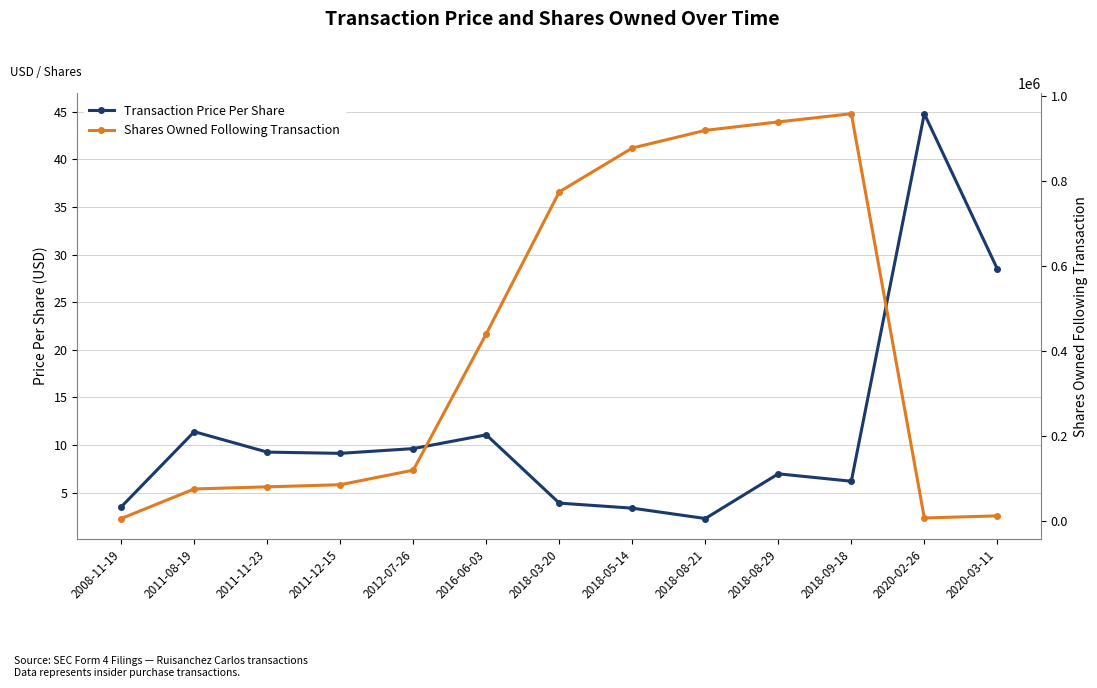

True or false: Shares Owned Following Transaction and Transaction Price Per Share intersect in this chart.

False